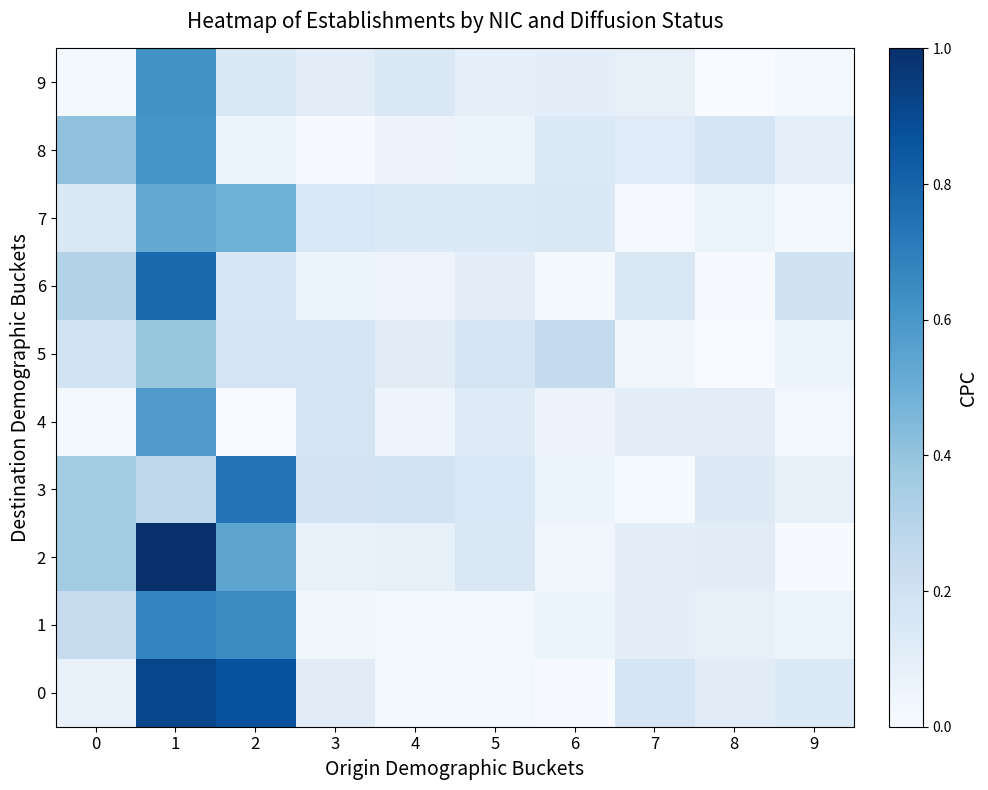

What is the total value across all series at 4?

0.9